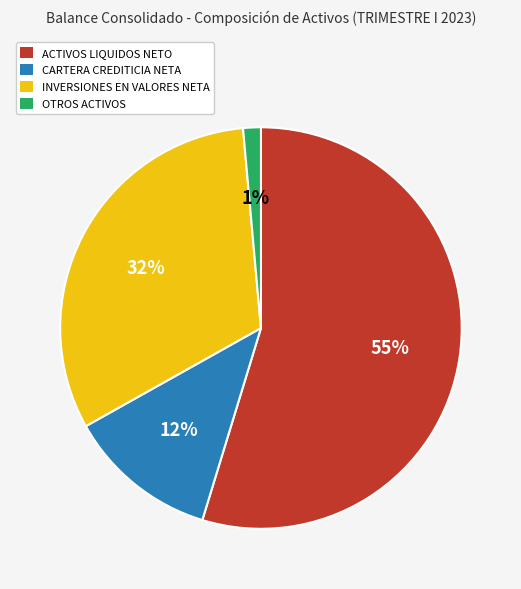

Is it true that INVERSIONES EN VALORES NETA is 32% of the pie?

True